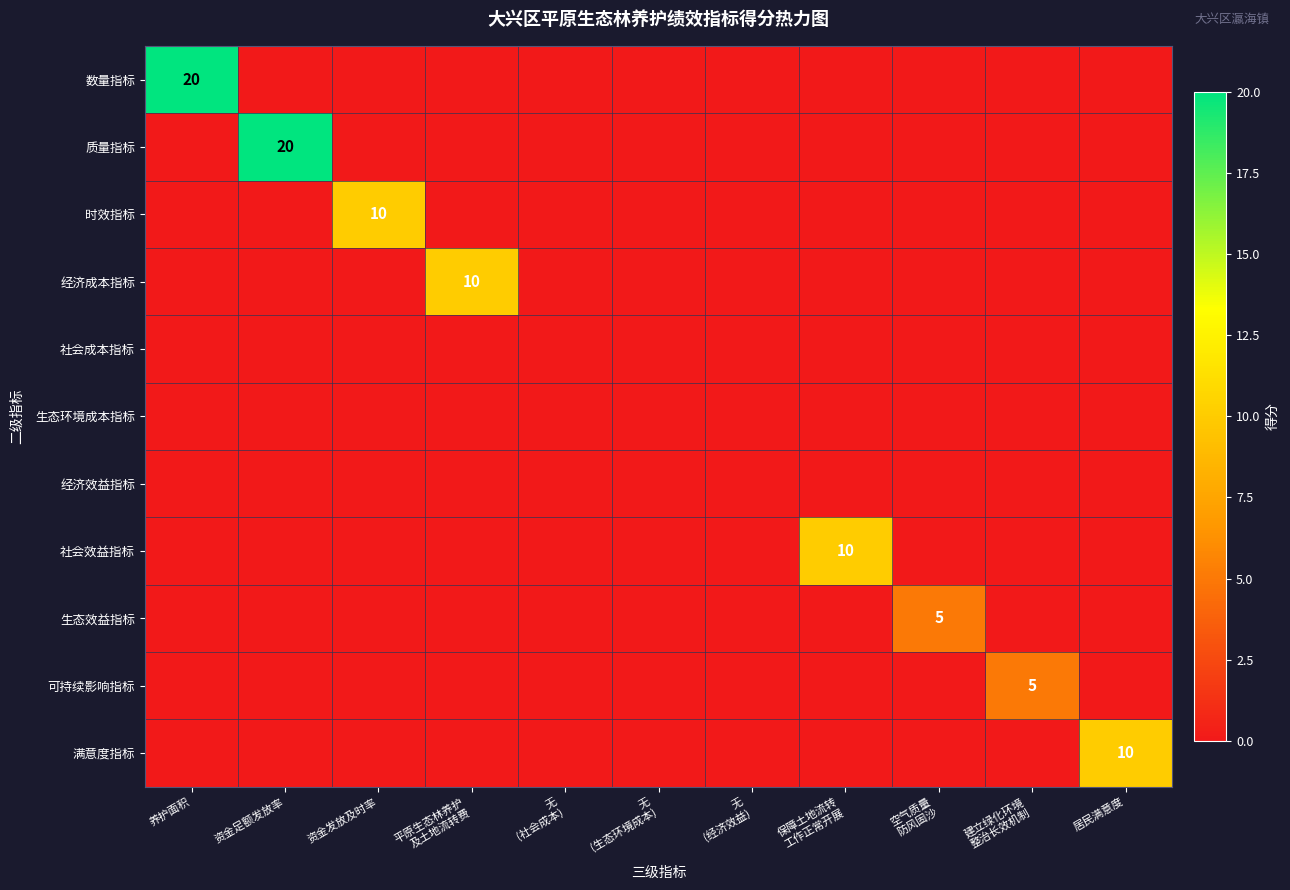

Which category has the highest value in the 数量指标 series?

养护面积